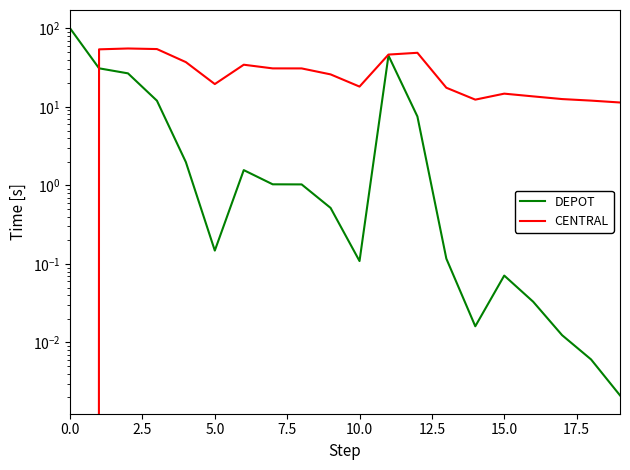

How many categories are shown in the chart?

20